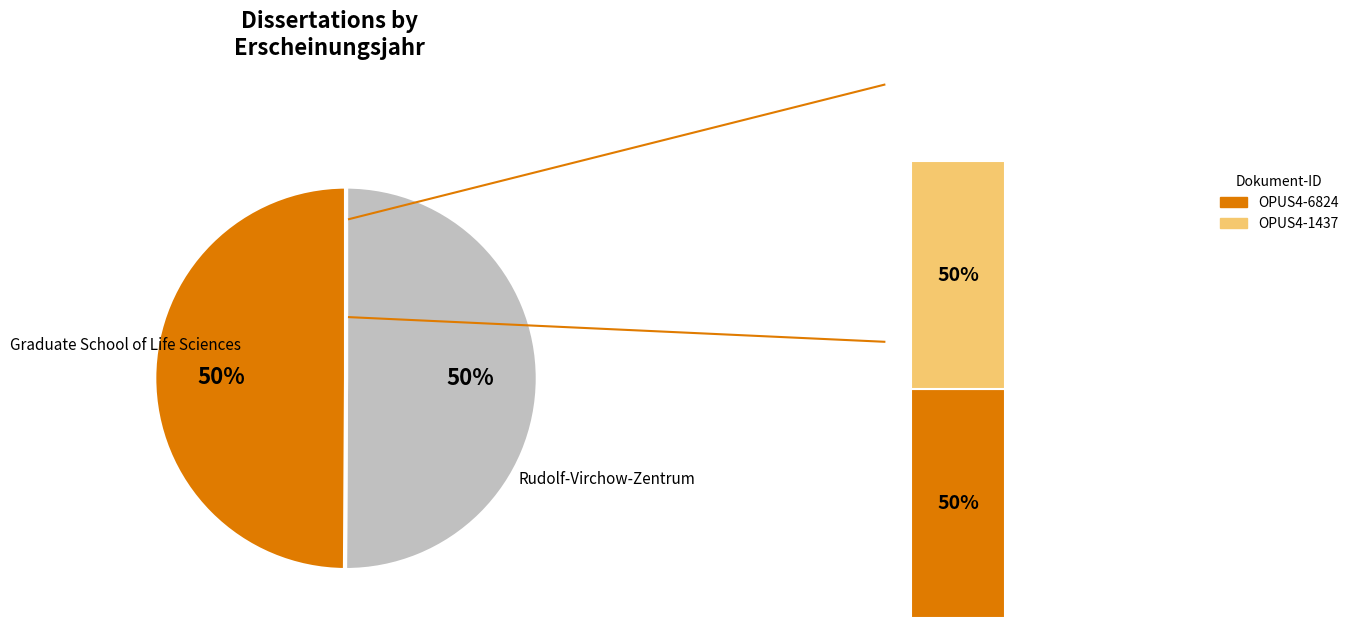

How many segments does this pie chart have?

2